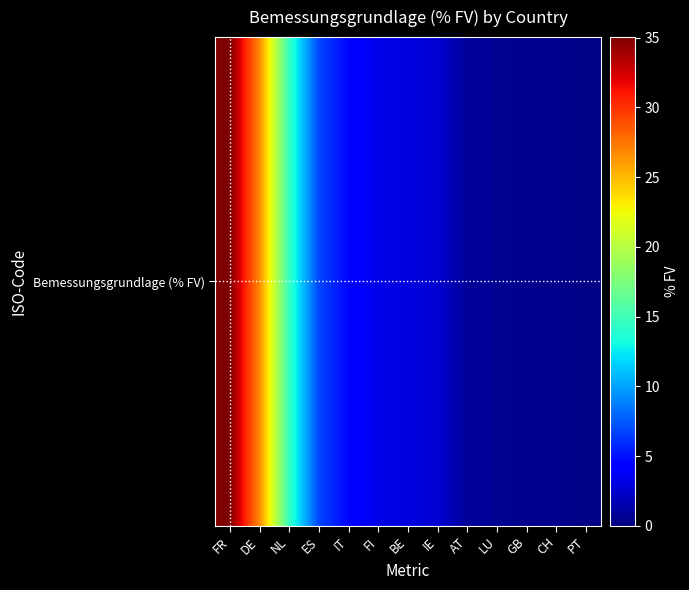

Reading right to left, what are all the values shown in this chart?

PT=0.1	CH=0.5	GB=0.5	LU=0.7	AT=0.8	IE=2.6	BE=3.0	FI=3.2	IT=4.5	ES=6.8	NL=14.6	DE=26.8	FR=35.0